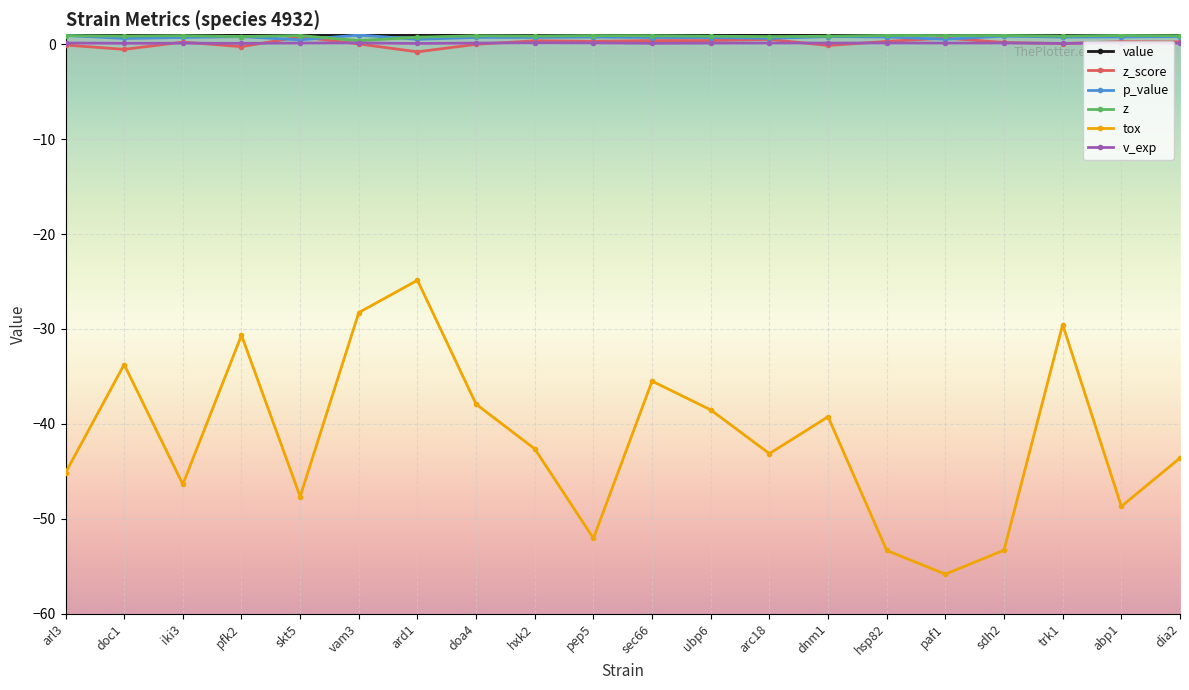

What is the difference between the second highest and second lowest values in the z_score series?

1.2